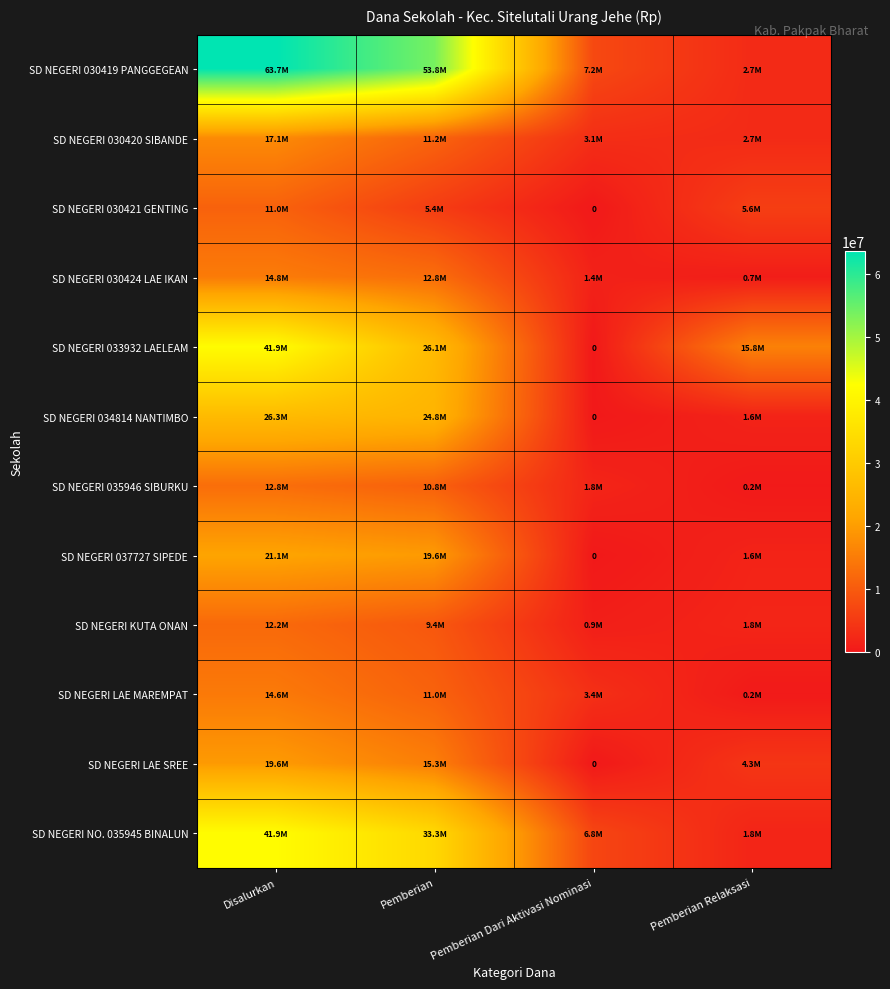

Which series changed the most between Pemberian and Pemberian Relaksasi?

SD NEGERI 030419 PANGGEGEAN